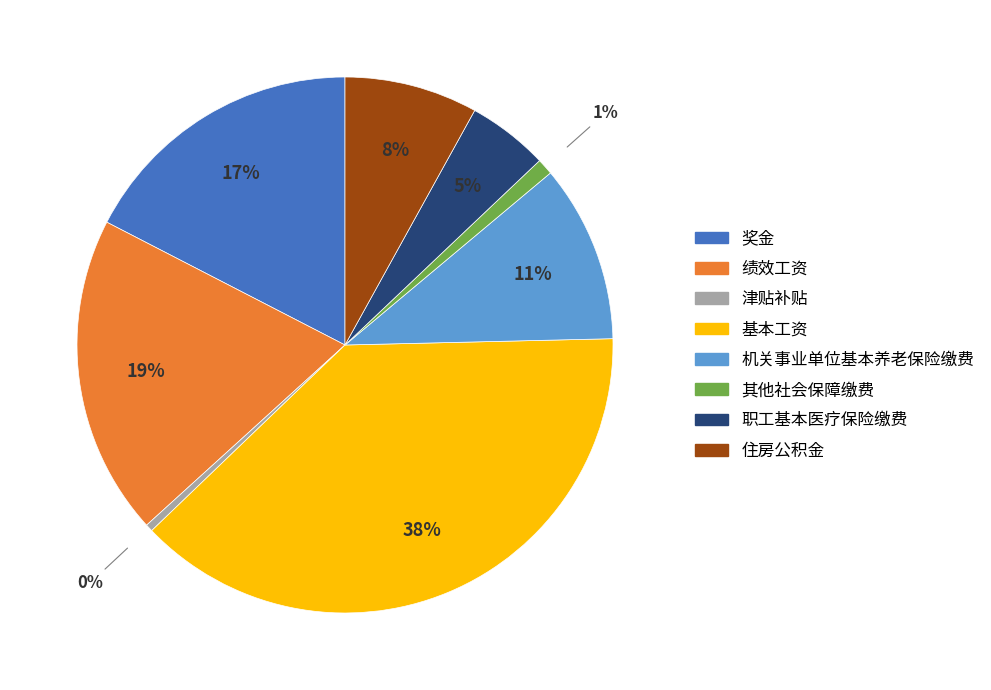

To the nearest percent, what is the difference between the largest and smallest slice percentages?

38%